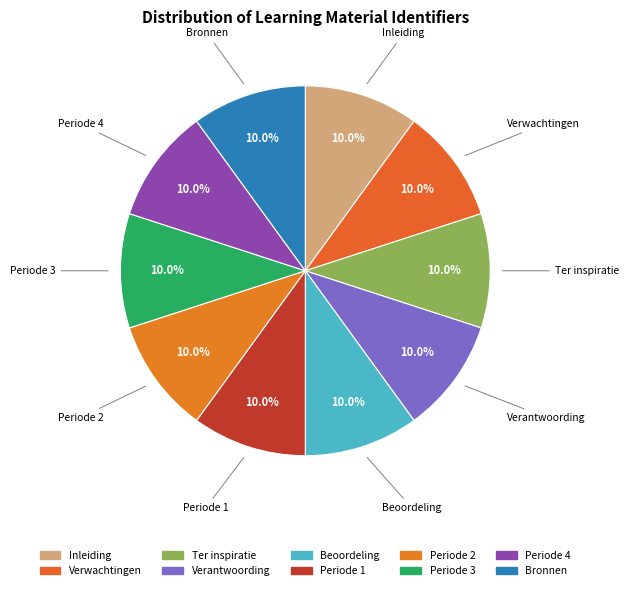

How many segments does this pie chart have?

10